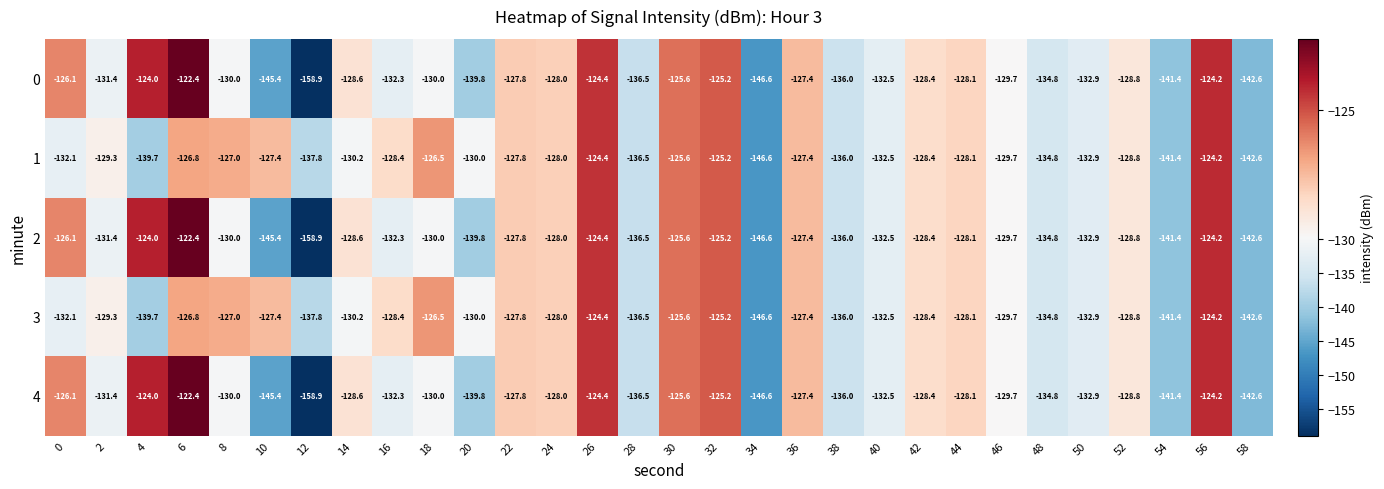

What is the average value of the 3 series?

-131.2